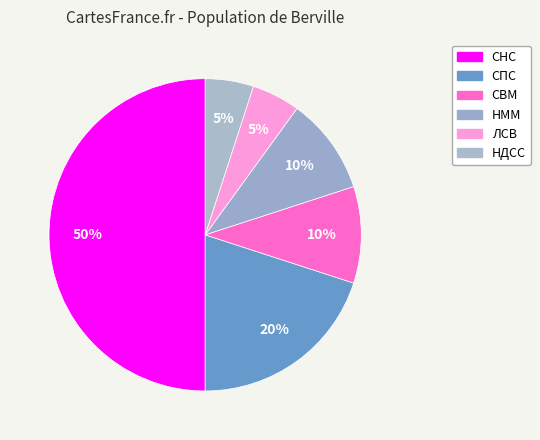

Does СПС account for over 50% of the chart?

No